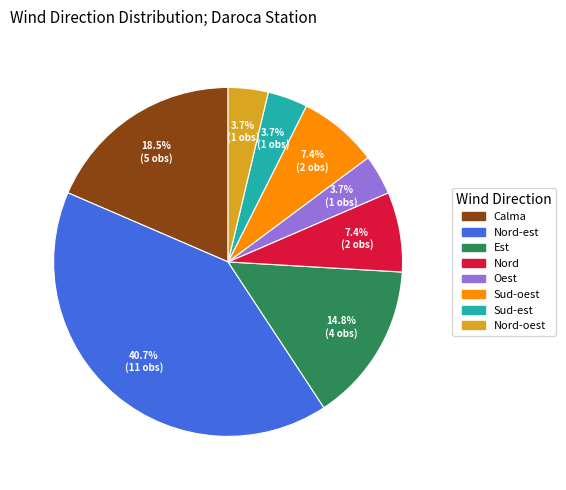

How many segments does this pie chart have?

8